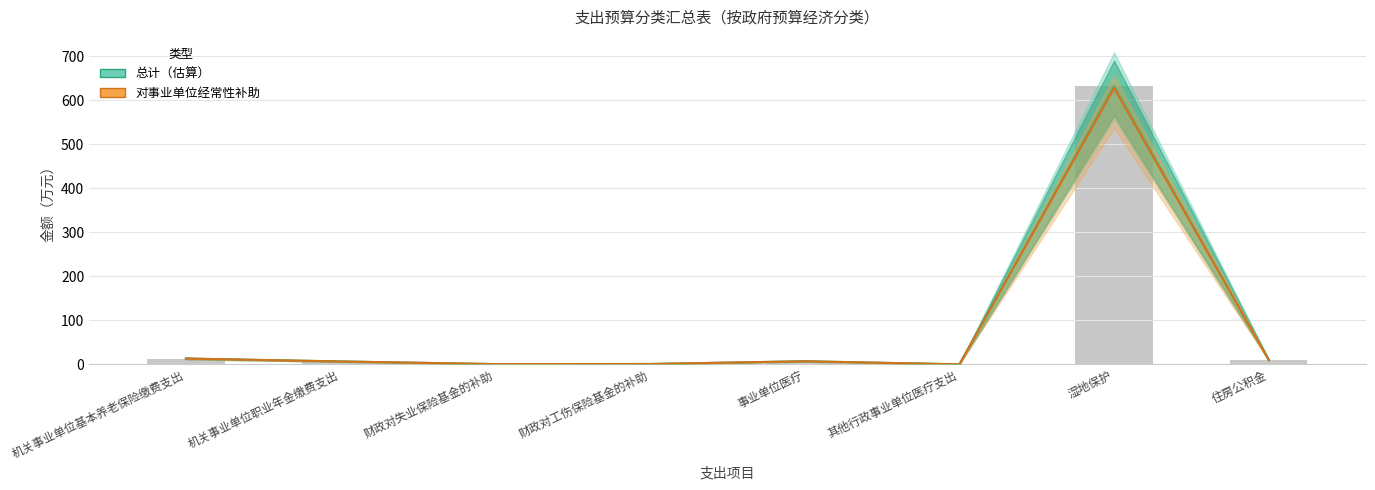

What value does the 对事业单位经常性补助 series have at 财政对工伤保险基金的补助?

0.8